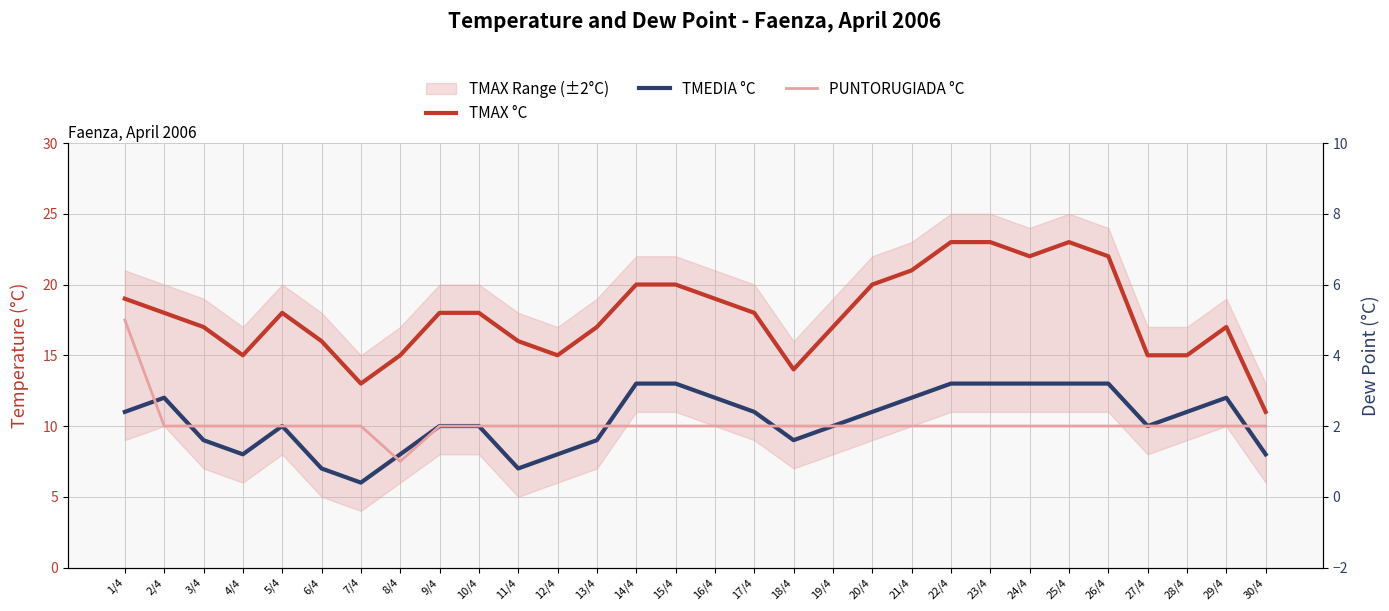

At which label does TMEDIA °C reach its minimum?

7/4